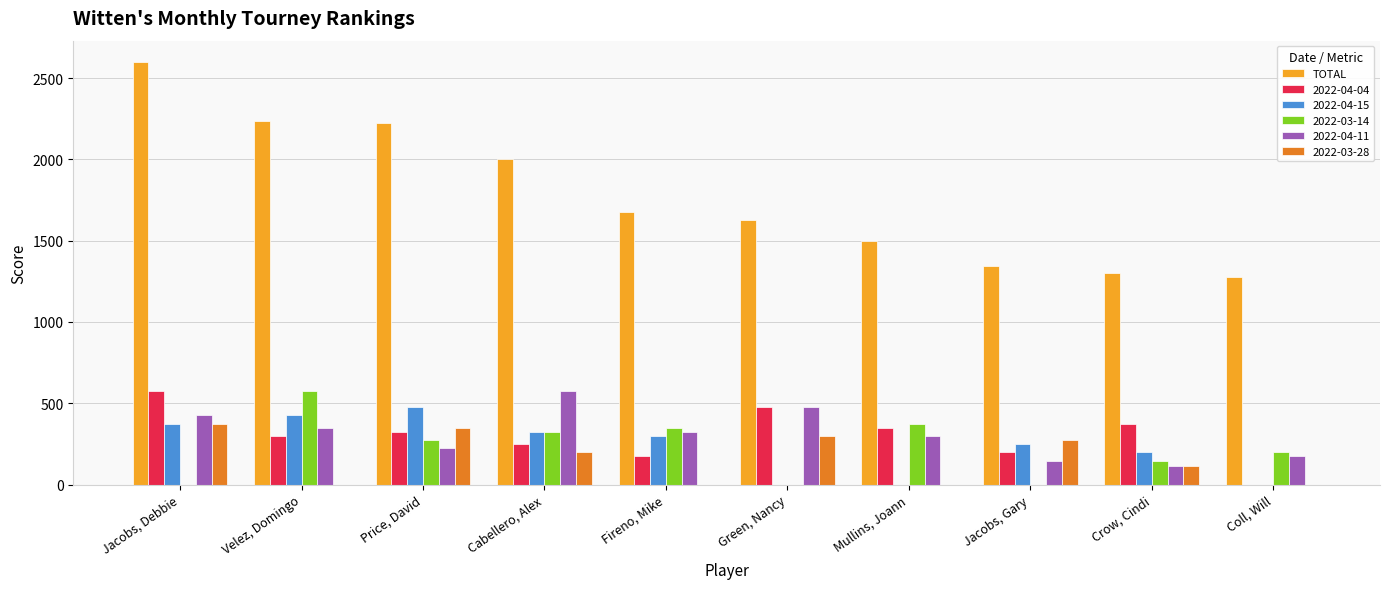

What is the sum of all TOTAL values?

17780